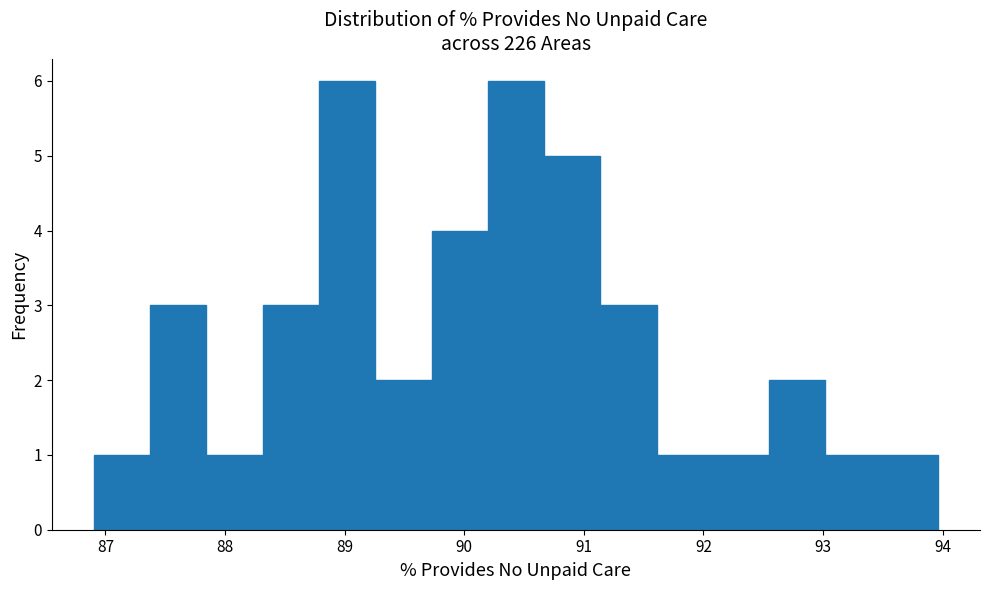

Reading left to right, transcribe this chart: for each bar, give the range it covers on the x-axis and its height. Neither the bar edges nor the heights are printed on the chart, so give them approximately, as read against the axes.

86.9 to 87.4: 1
87.4 to 87.8: 3
87.8 to 88.3: 1
88.3 to 88.8: 3
88.8 to 89.3: 6
89.3 to 89.7: 2
89.7 to 90.2: 4
90.2 to 90.7: 6
90.7 to 91.1: 5
91.1 to 91.6: 3
91.6 to 92.1: 1
92.1 to 92.5: 1
92.5 to 93.0: 2
93.0 to 93.5: 1
93.5 to 94.0: 1